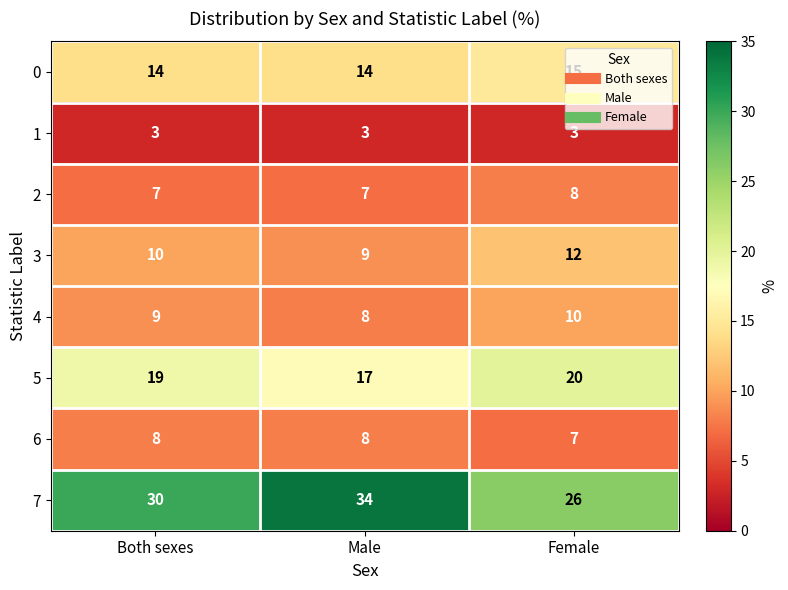

Between Both sexes and Female, which series saw the biggest shift?

7